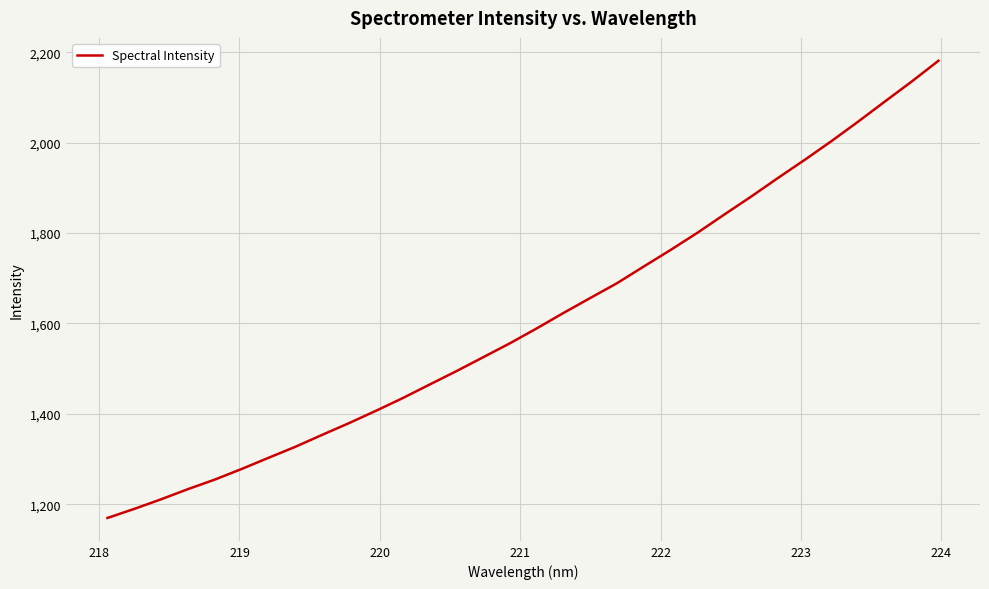

What is the smallest value displayed?

1169.6